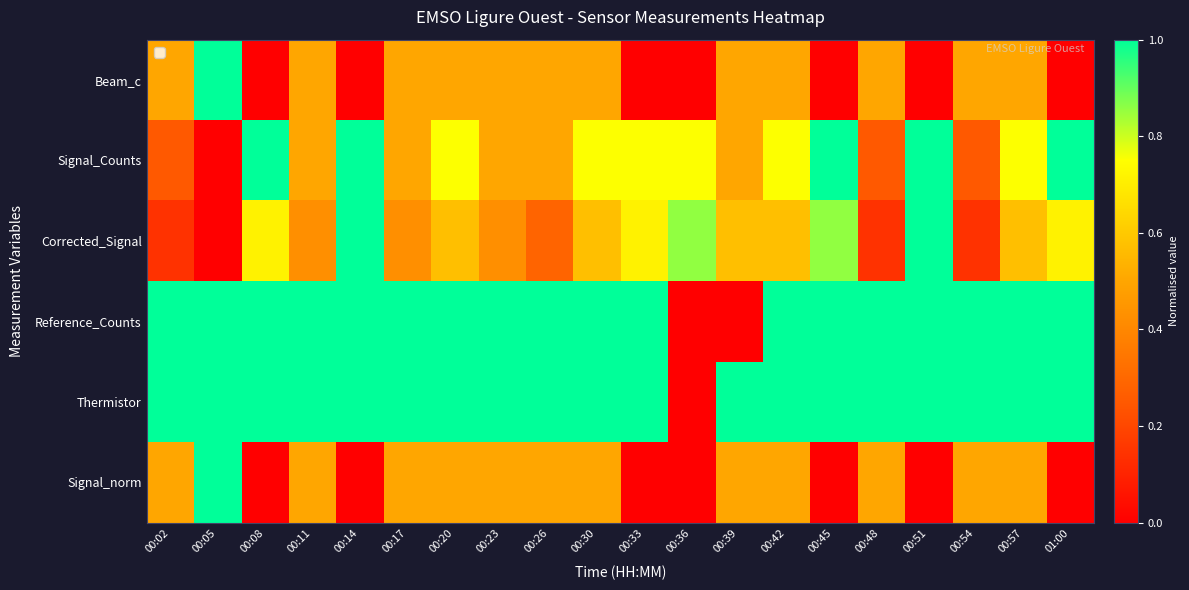

Reading left to right, list all the values displayed in this chart.

Beam_c: 00:02=0.5	00:05=1.0	00:08=0.0	00:11=0.5	00:14=0.0	00:17=0.5	00:20=0.5	00:23=0.5	00:26=0.5	00:30=0.5	00:33=0.0	00:36=0.0	00:39=0.5	00:42=0.5	00:45=0.0	00:48=0.5	00:51=0.0	00:54=0.5	00:57=0.5	01:00=0.0
Signal_Counts: 00:02=0.2	00:05=0.0	00:08=1.0	00:11=0.5	00:14=1.0	00:17=0.5	00:20=0.8	00:23=0.5	00:26=0.5	00:30=0.8	00:33=0.8	00:36=0.8	00:39=0.5	00:42=0.8	00:45=1.0	00:48=0.2	00:51=1.0	00:54=0.2	00:57=0.8	01:00=1.0
Corrected_Signal: 00:02=0.1	00:05=0.0	00:08=0.7	00:11=0.4	00:14=1.0	00:17=0.4	00:20=0.6	00:23=0.4	00:26=0.3	00:30=0.6	00:33=0.7	00:36=0.9	00:39=0.6	00:42=0.6	00:45=0.9	00:48=0.1	00:51=1.0	00:54=0.1	00:57=0.6	01:00=0.7
Reference_Counts: 00:02=1.0	00:05=1.0	00:08=1.0	00:11=1.0	00:14=1.0	00:17=1.0	00:20=1.0	00:23=1.0	00:26=1.0	00:30=1.0	00:33=1.0	00:36=0.0	00:39=0.0	00:42=1.0	00:45=1.0	00:48=1.0	00:51=1.0	00:54=1.0	00:57=1.0	01:00=1.0
Thermistor: 00:02=1.0	00:05=1.0	00:08=1.0	00:11=1.0	00:14=1.0	00:17=1.0	00:20=1.0	00:23=1.0	00:26=1.0	00:30=1.0	00:33=1.0	00:36=0.0	00:39=1.0	00:42=1.0	00:45=1.0	00:48=1.0	00:51=1.0	00:54=1.0	00:57=1.0	01:00=1.0
Signal_norm: 00:02=0.5	00:05=1.0	00:08=0.0	00:11=0.5	00:14=0.0	00:17=0.5	00:20=0.5	00:23=0.5	00:26=0.5	00:30=0.5	00:33=0.0	00:36=0.0	00:39=0.5	00:42=0.5	00:45=0.0	00:48=0.5	00:51=0.0	00:54=0.5	00:57=0.5	01:00=0.0